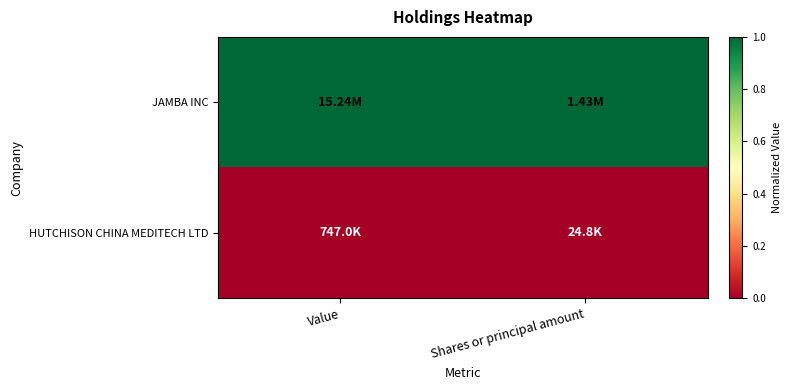

Reading left to right, extract all data points from this chart.

JAMBA INC: Value=1	Shares or principal amount=1
HUTCHISON CHINA MEDITECH LTD: Value=0	Shares or principal amount=0